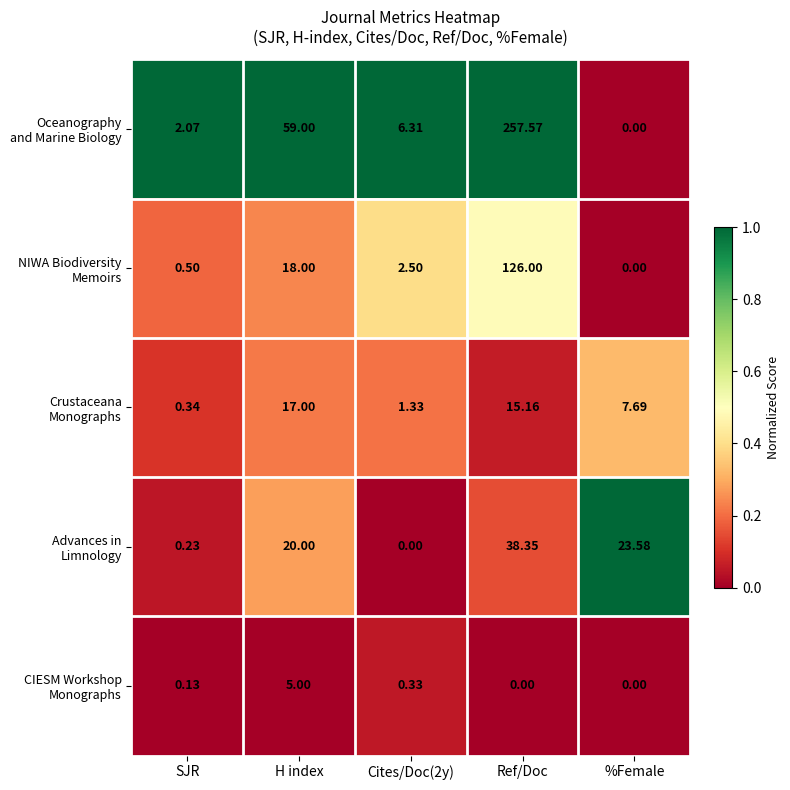

Which label corresponds to the largest value in the chart?

Ref/Doc